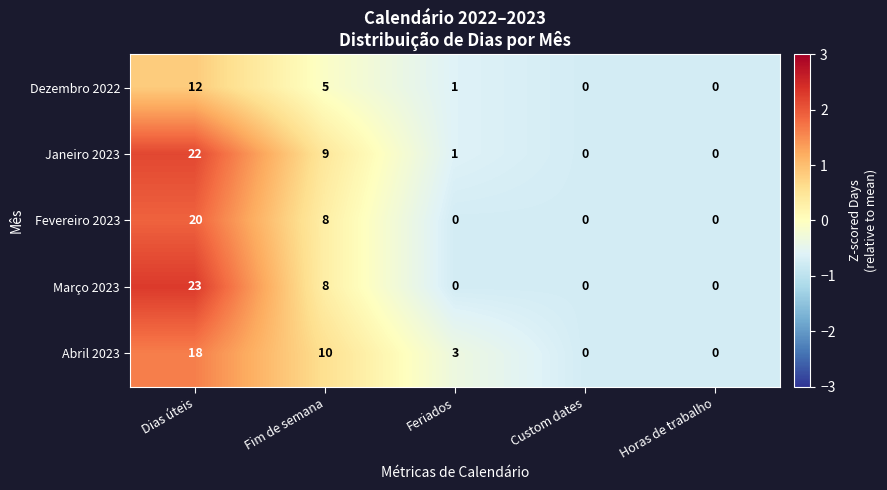

Reading right to left, list all the values displayed in this chart.

Dezembro 2022: Horas de trabalho=0	Custom dates=0	Feriados=1	Fim de semana=5	Dias úteis=12
Janeiro 2023: Horas de trabalho=0	Custom dates=0	Feriados=1	Fim de semana=9	Dias úteis=22
Fevereiro 2023: Horas de trabalho=0	Custom dates=0	Feriados=0	Fim de semana=8	Dias úteis=20
Março 2023: Horas de trabalho=0	Custom dates=0	Feriados=0	Fim de semana=8	Dias úteis=23
Abril 2023: Horas de trabalho=0	Custom dates=0	Feriados=3	Fim de semana=10	Dias úteis=18